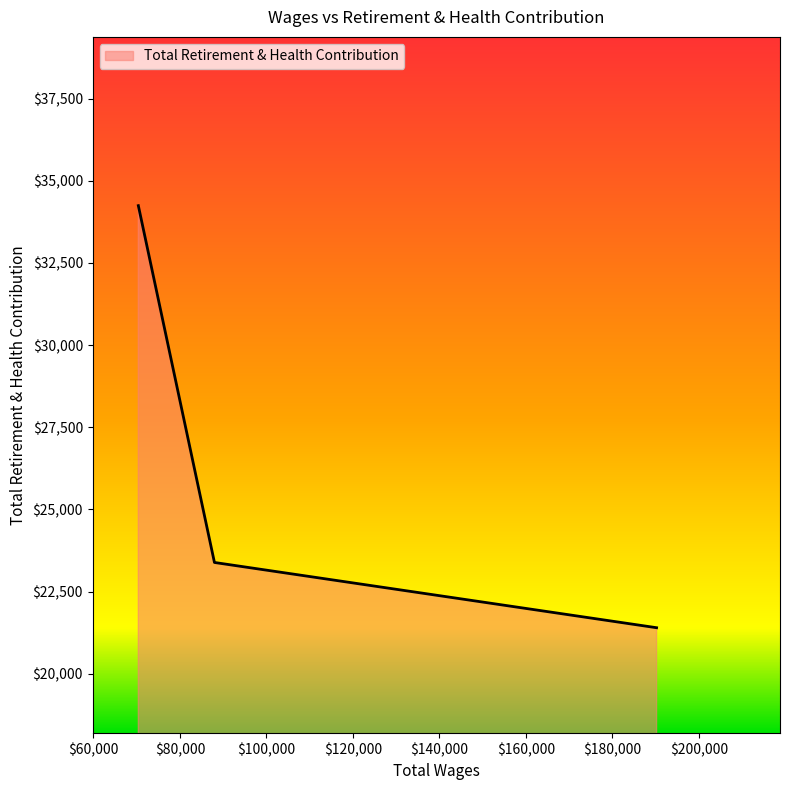

What is the minimum value shown in the chart?

21398